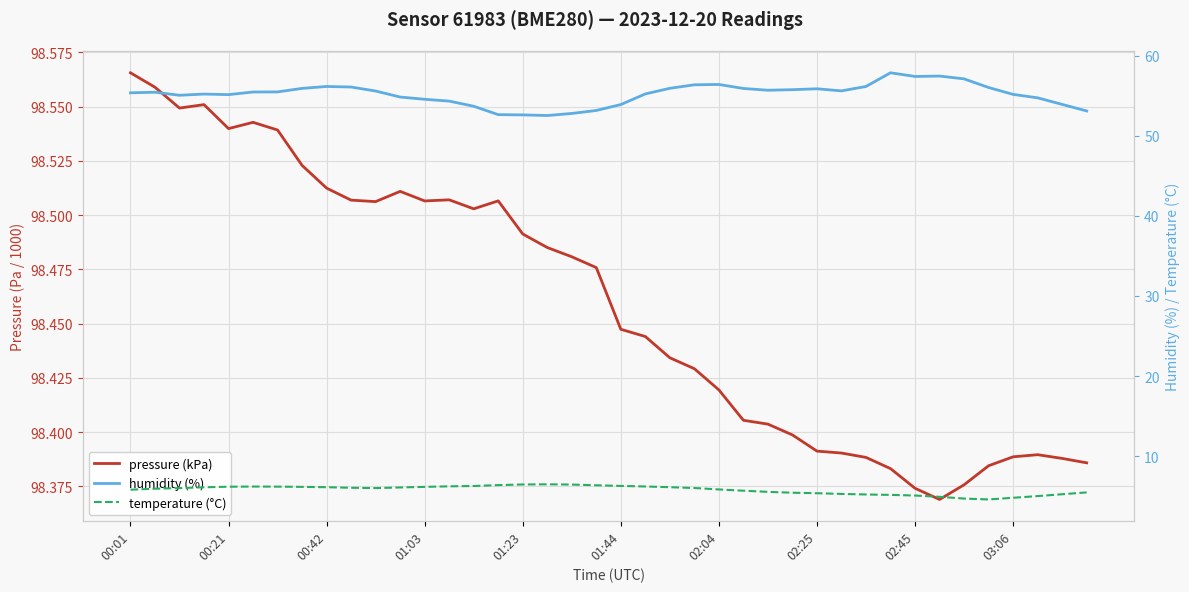

How many lines are shown in the chart?

3